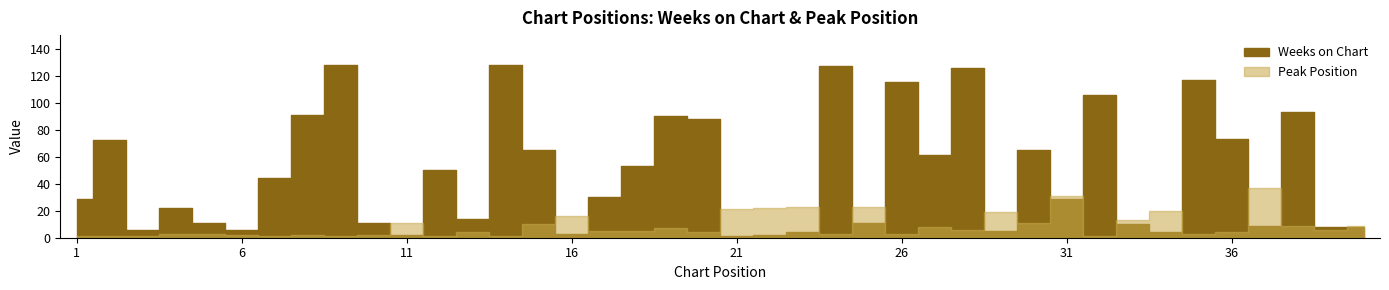

How many lines are shown in the chart?

2